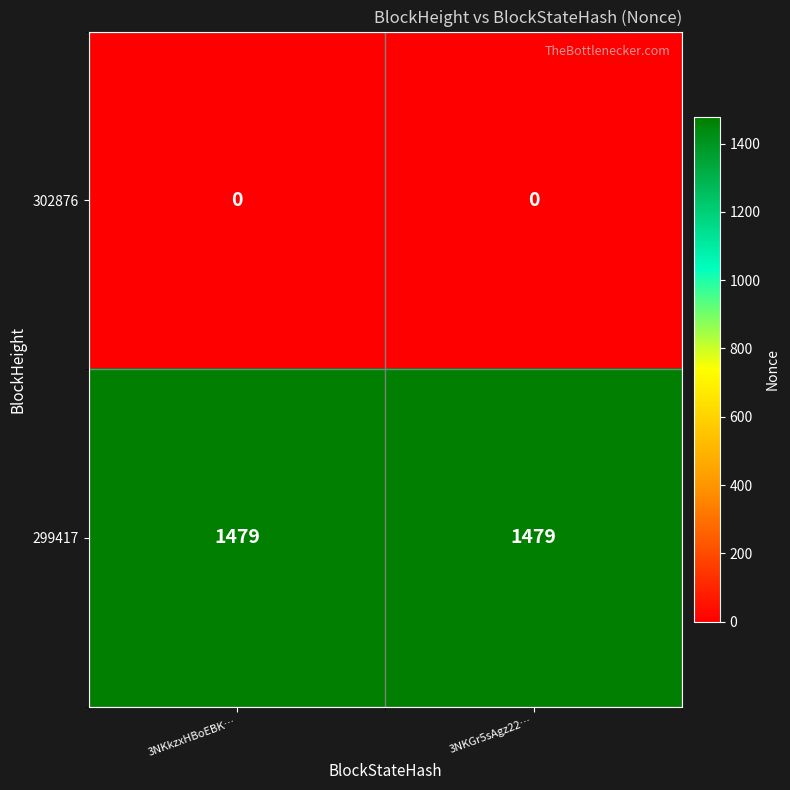

True or false: 299417 has a value of 1479 at 3NKGr5sAgz22….

True